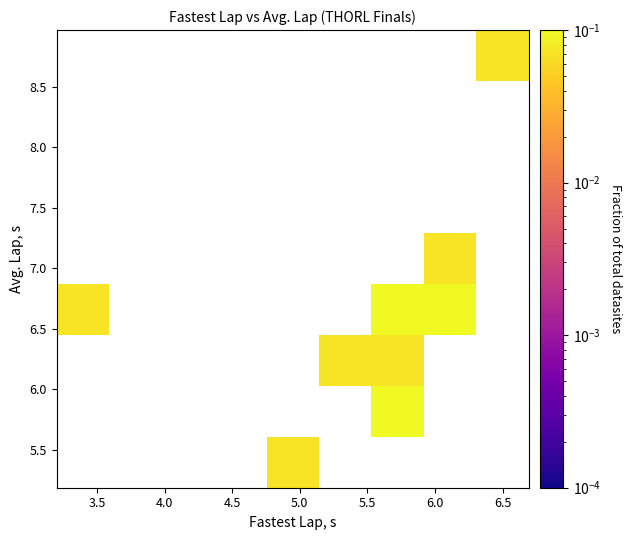

What is the range of Y values (max minus min)?

3.2